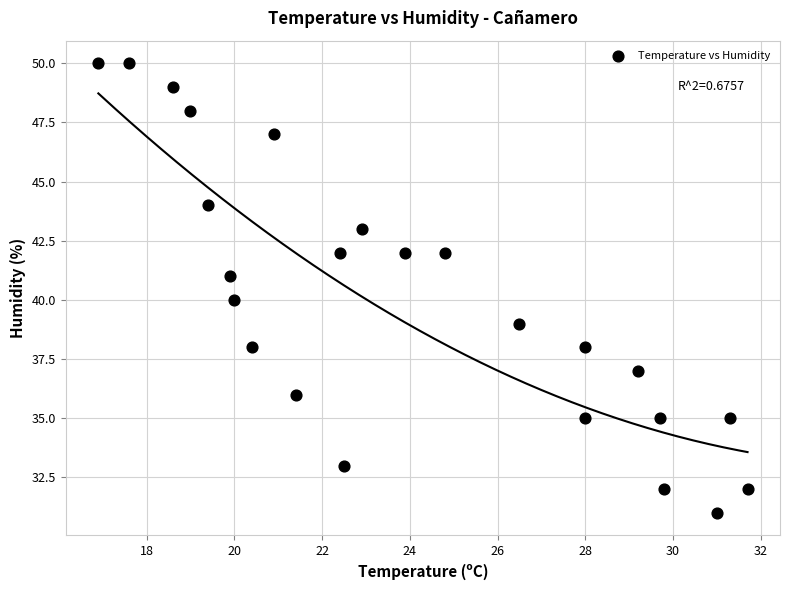

What is the range of Y values (max minus min)?

19